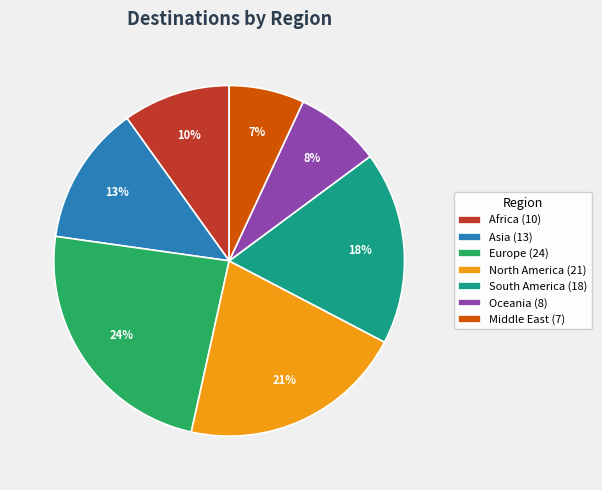

Is there a majority slice in this chart?

No